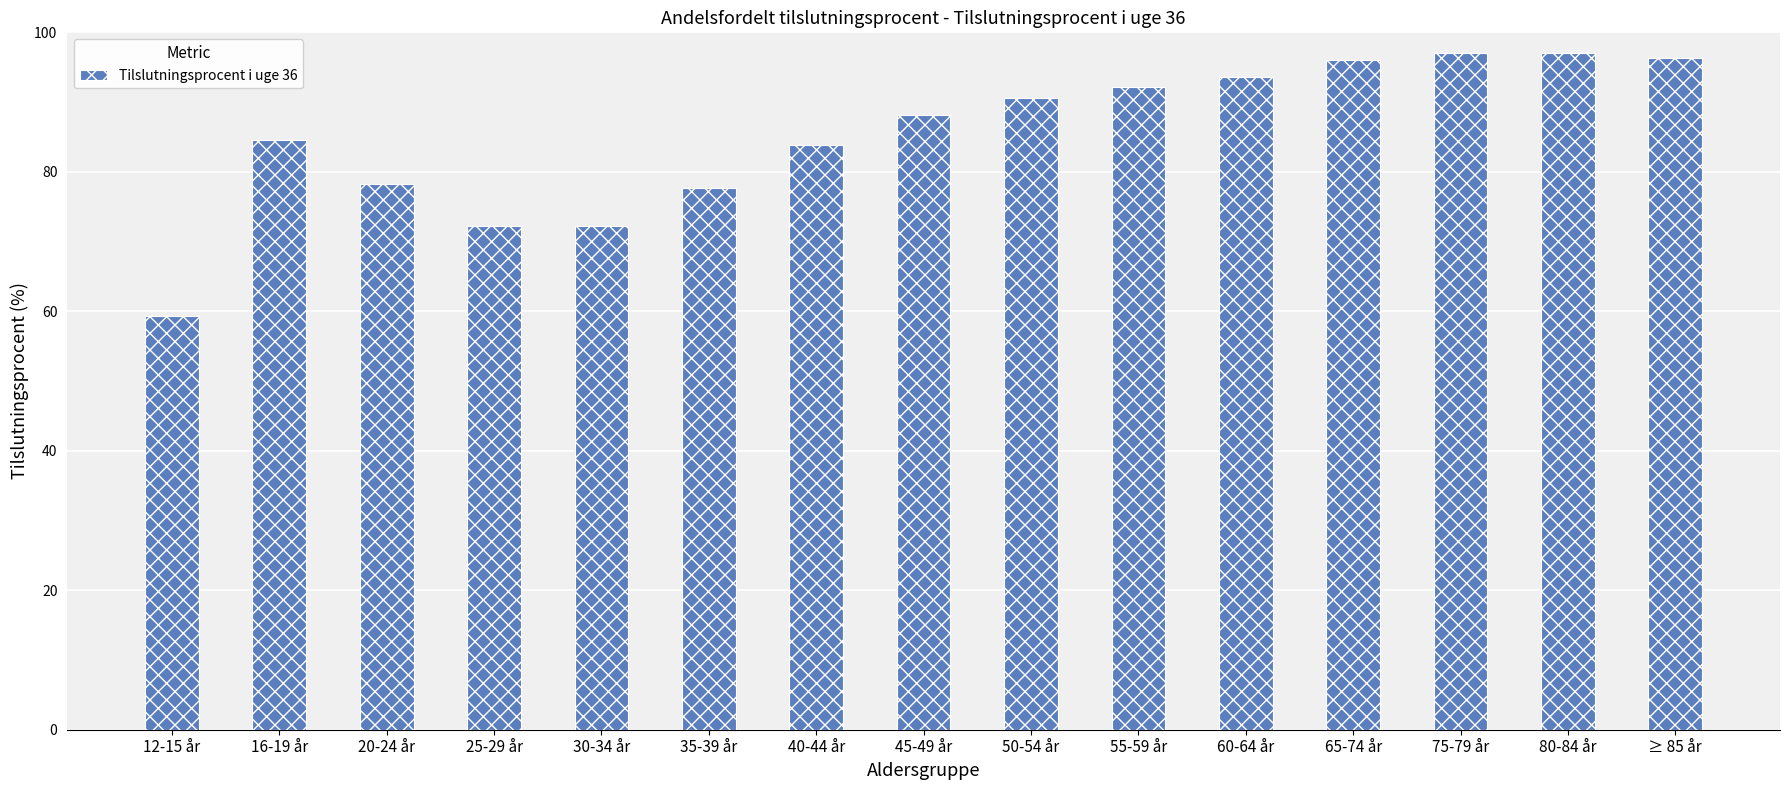

What is the value of the 8th bar from the left?

88.2